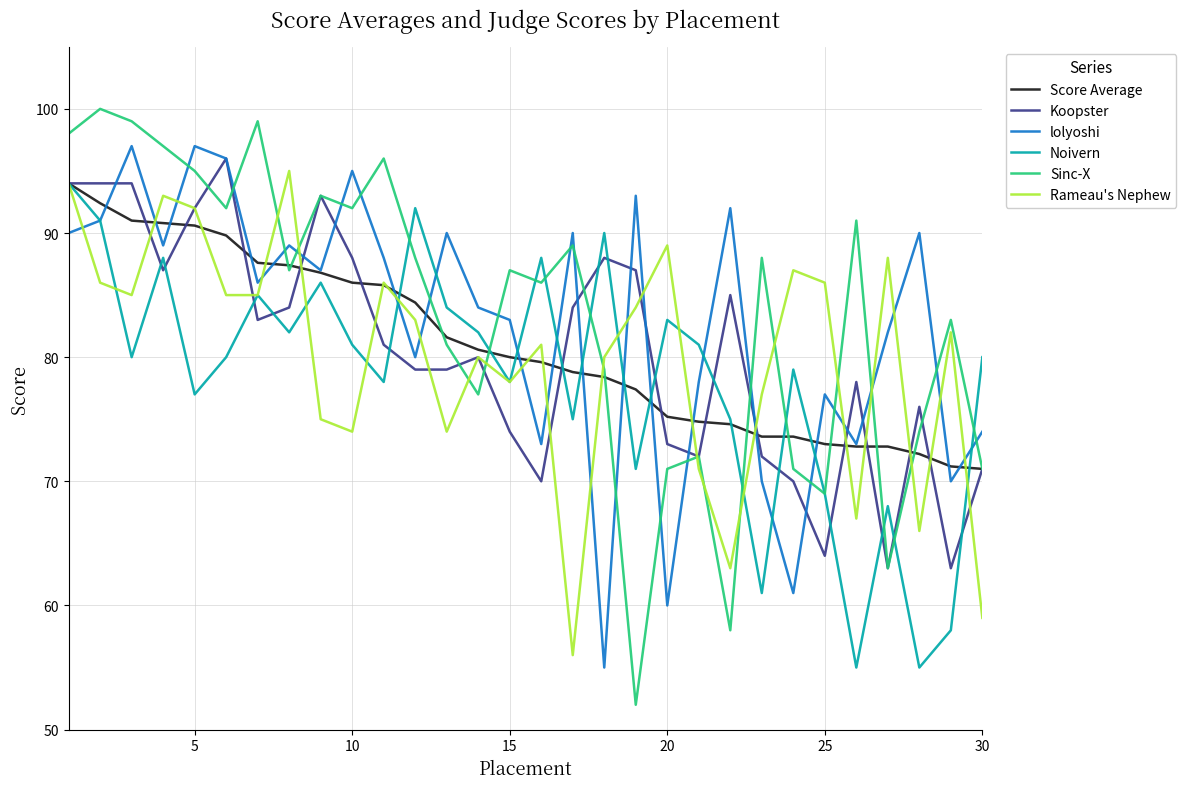

What is the smallest value displayed?

52.0